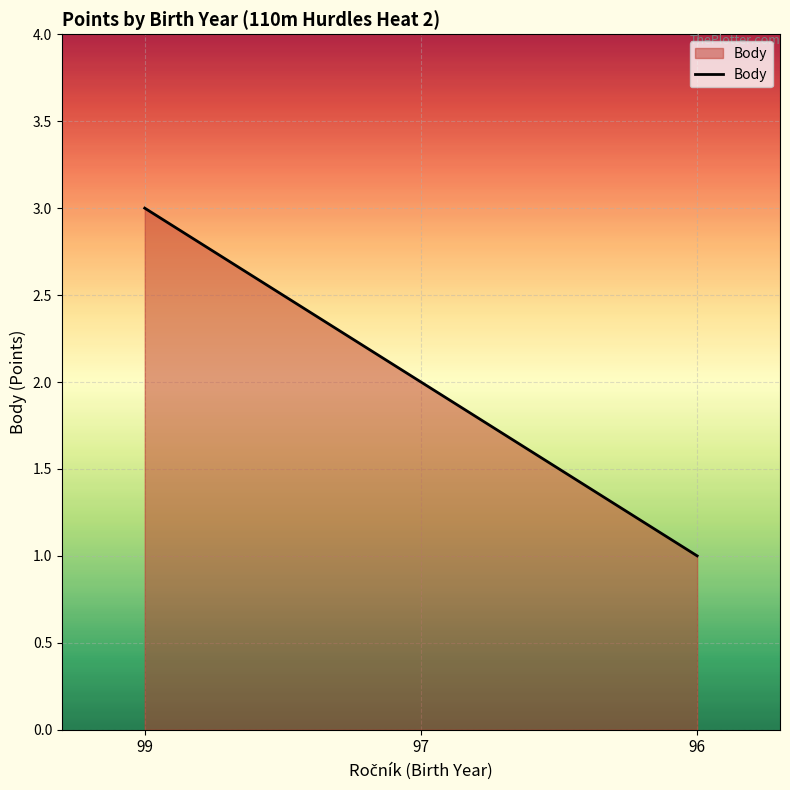

Reading left to right, transcribe all the data shown in this chart.

3	2	1